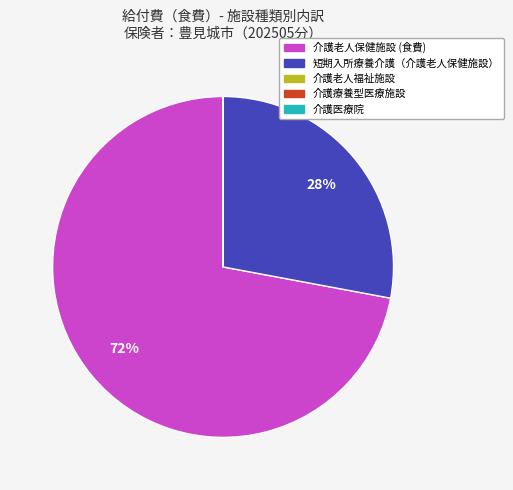

Is there any slice that represents more than half of the pie?

Yes